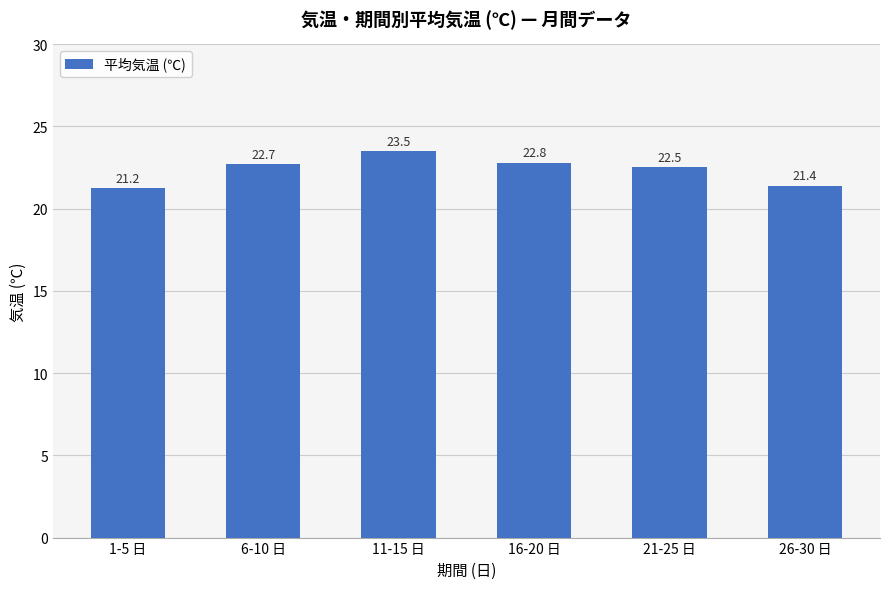

Between 1-5 日 and 21-25 日, which is larger?

21-25 日